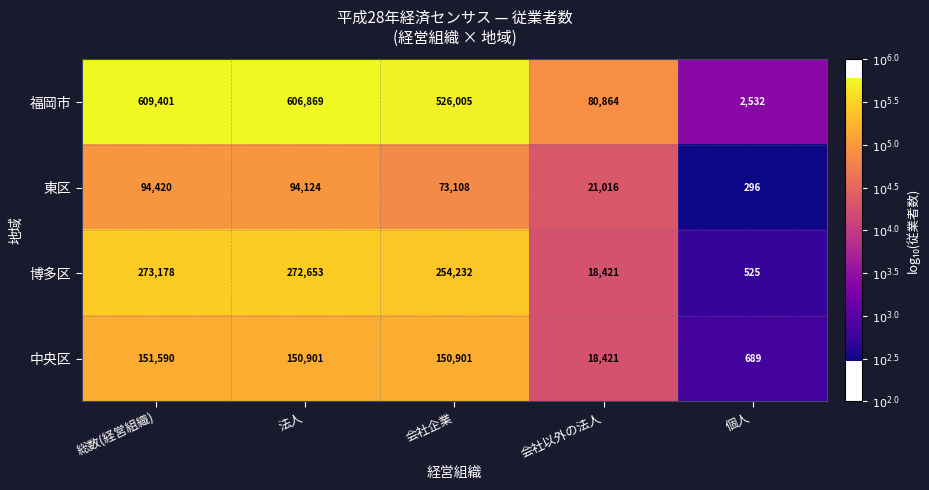

Reading left to right, list all the values displayed in this chart.

福岡市: 総数(経営組織)=609401	法人=606869	会社企業=526005	会社以外の法人=80864	個人=2532
東区: 総数(経営組織)=94420	法人=94124	会社企業=73108	会社以外の法人=21016	個人=296
博多区: 総数(経営組織)=273178	法人=272653	会社企業=254232	会社以外の法人=18421	個人=525
中央区: 総数(経営組織)=151590	法人=150901	会社企業=150901	会社以外の法人=18421	個人=689